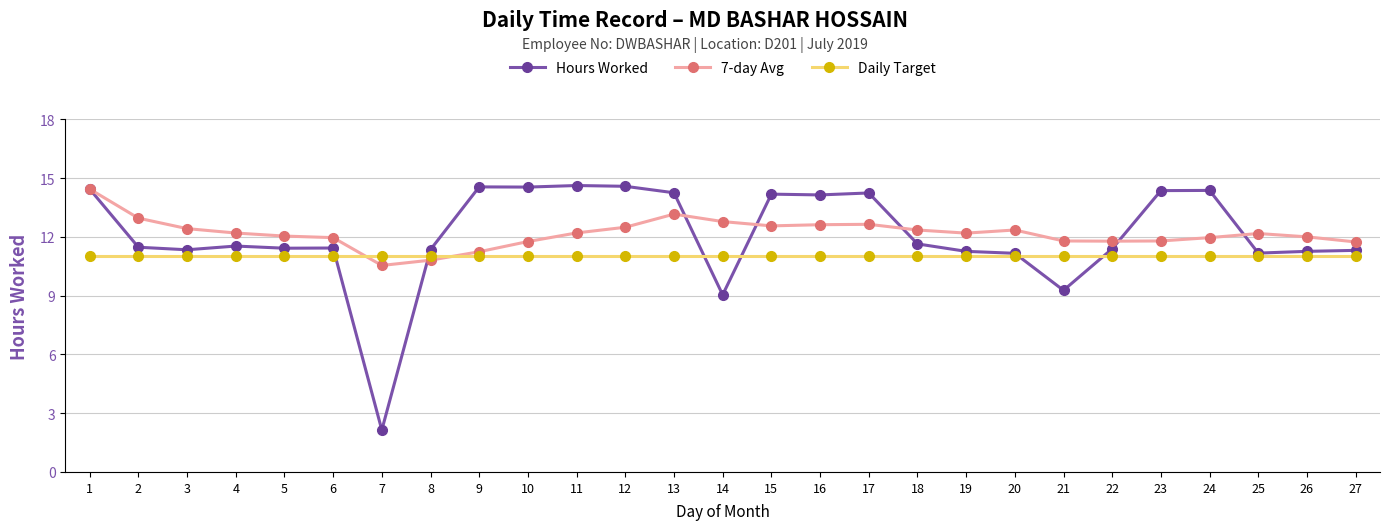

At which label does Hours Worked reach its minimum?

7